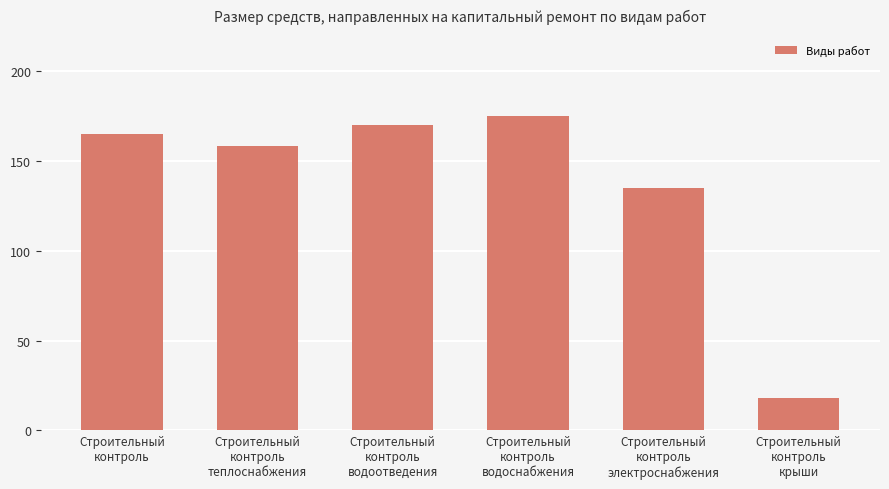

List the labels in order of value, largest first.

Строительный
контроль
водоснабжения, Строительный
контроль
водоотведения, Строительный
контроль, Строительный
контроль
теплоснабжения, Строительный
контроль
электроснабжения, Строительный
контроль
крыши